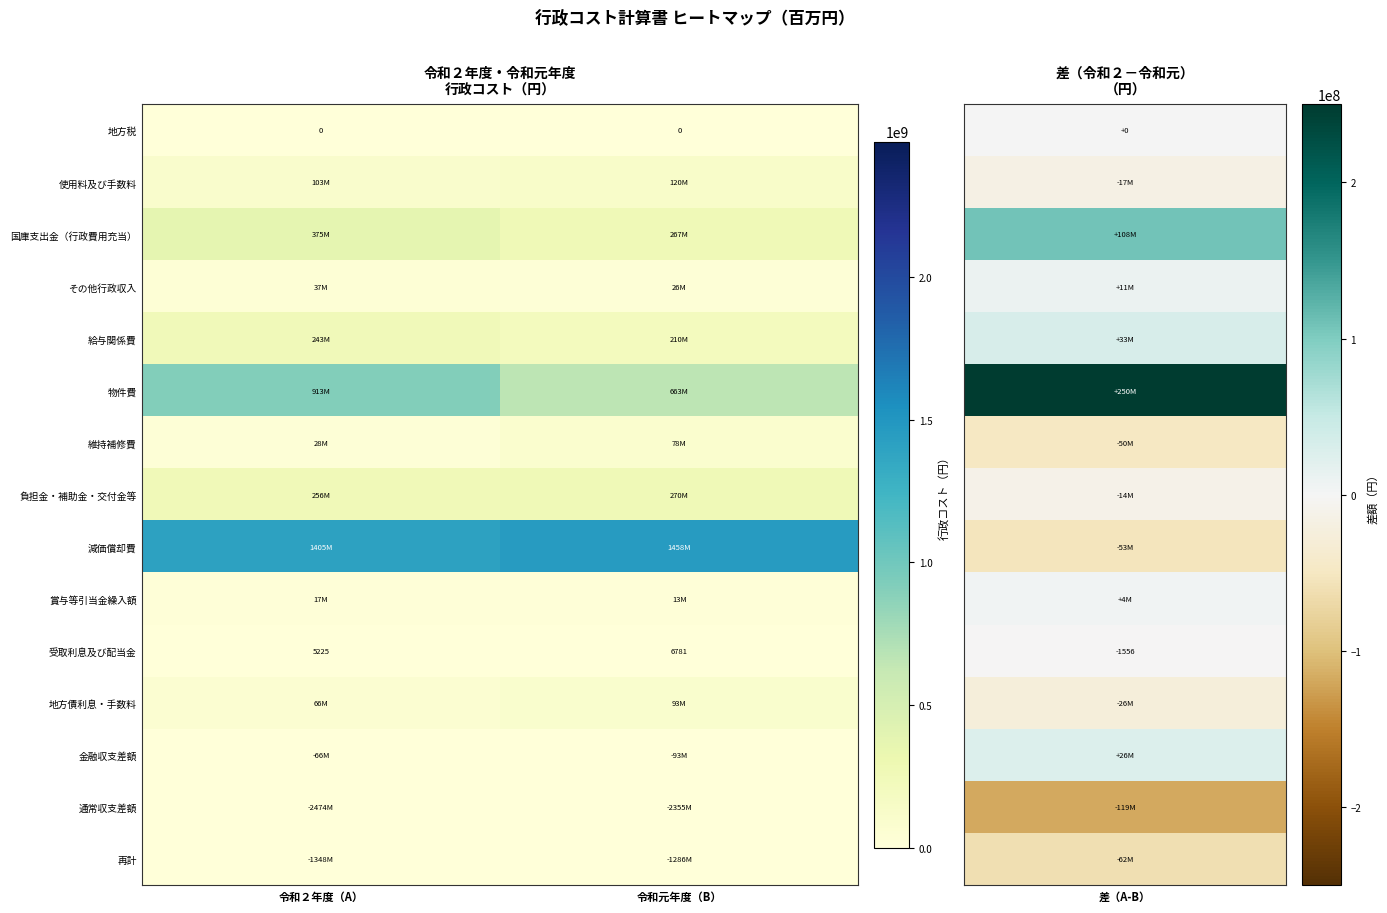

What is the difference between the highest and lowest values at 令和２年度（A）?

3878983353